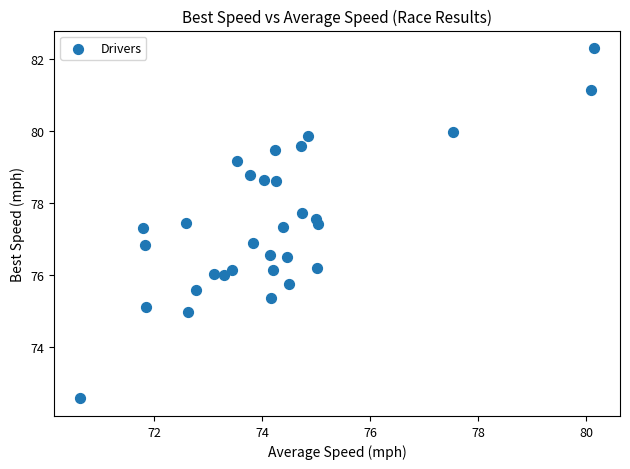

What is the range of Y values (max minus min)?

9.7